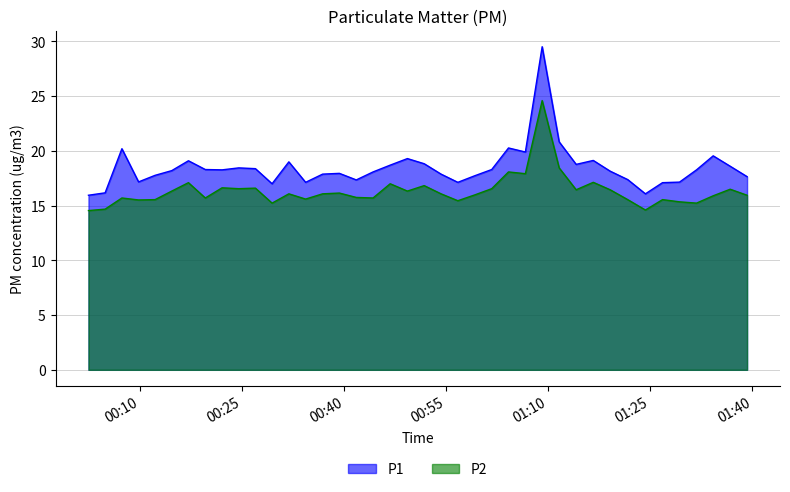

How many series are shown in this chart?

2